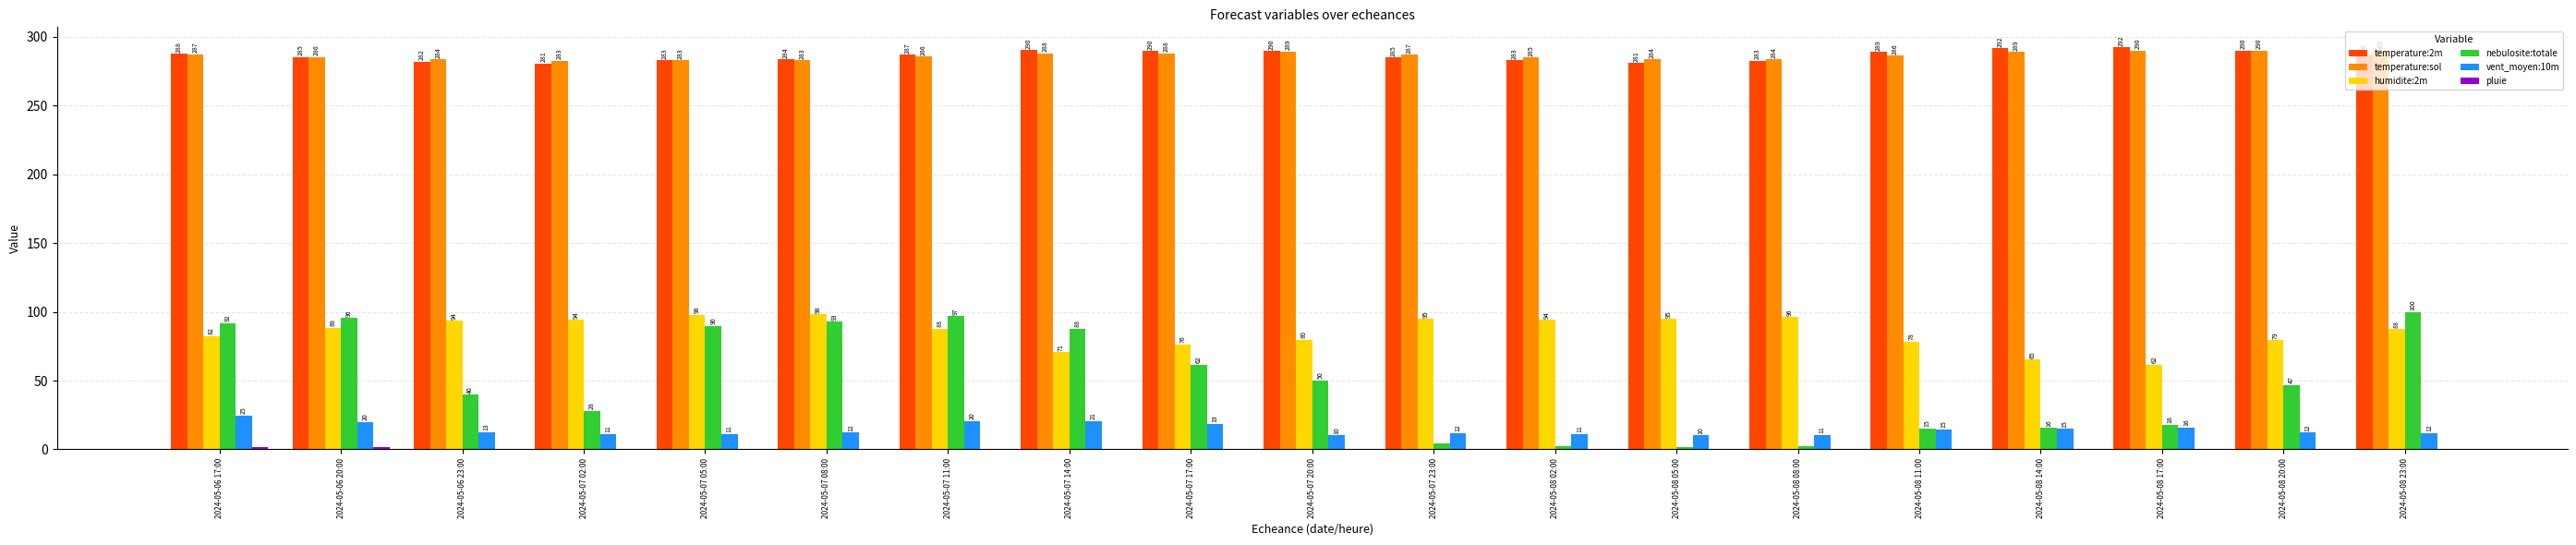

At which label is humidite:2m closest to 80?

2024-05-07 20:00